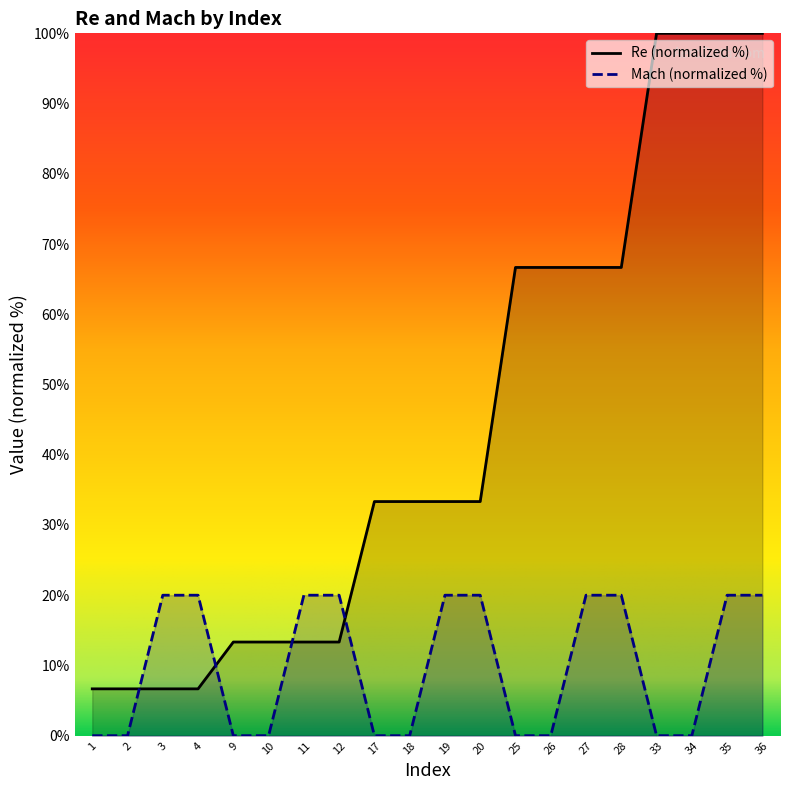

List the series in order of their peak value, highest first.

Re, Mach